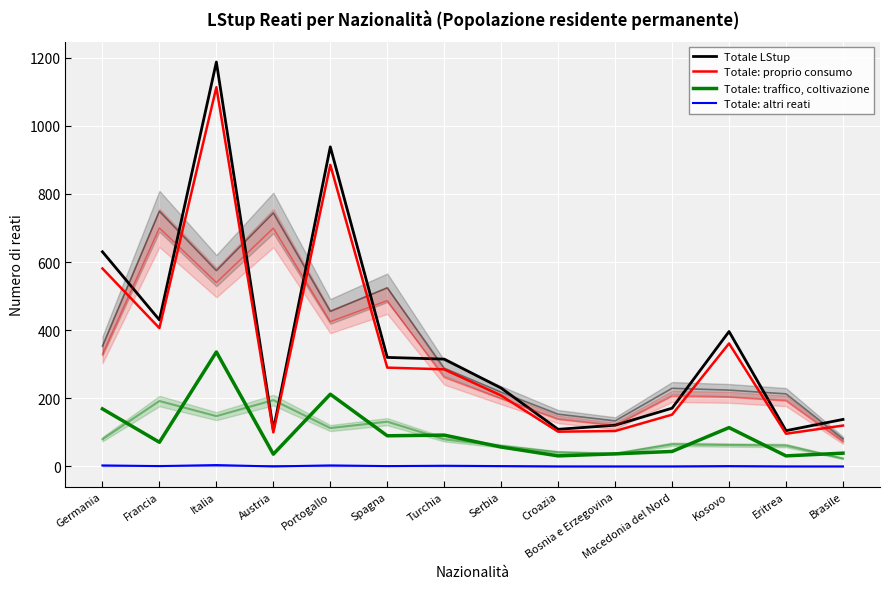

Reading left to right, what are all the values shown in this chart?

Totale LStup: 630	430	1187	107	938	320	315	230	109	121	171	396	105	138
Totale: proprio consumo: 581	406	1113	100	885	290	285	208	102	104	152	361	96	120
Totale: traffico, coltivazione: 169	71	336	36	212	90	92	57	31	37	44	114	31	39
Totale: altri reati: 3	1	4	0	3	1	2	1	0	0	0	1	0	0